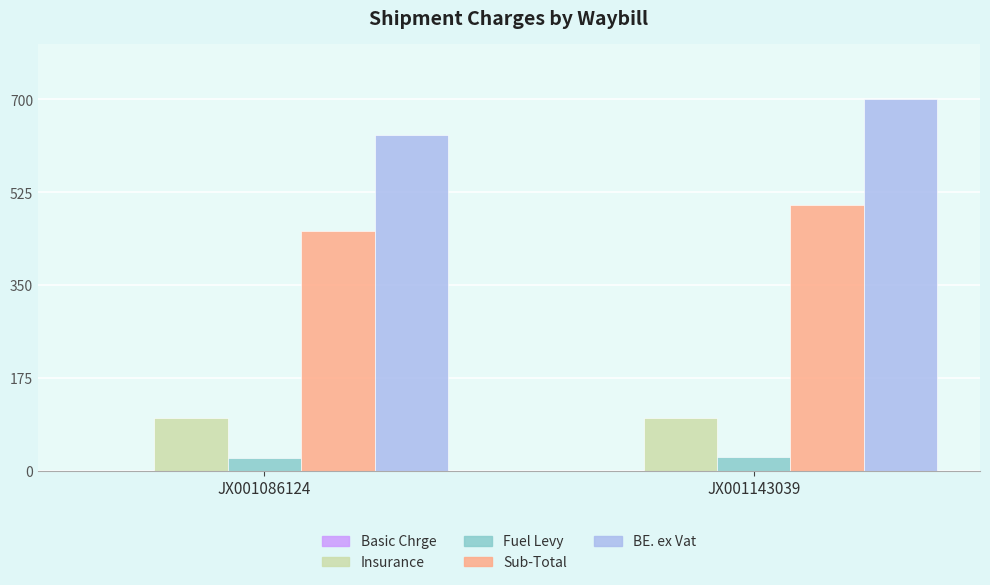

Rank the series at JX001143039 from lowest to highest value.

Fuel Levy, Insurance, Sub-Total, BE. ex Vat